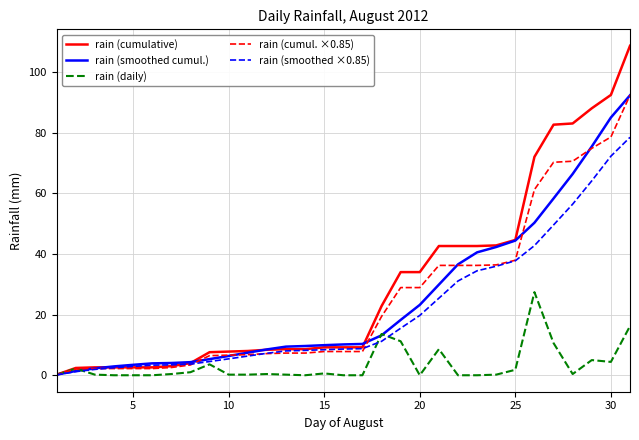

Which series has the largest range (max minus min)?

rain (cumulative)